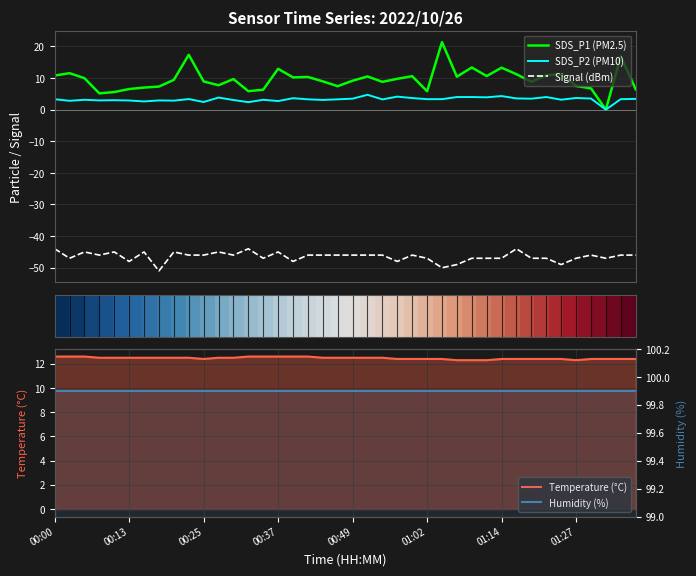

True or false: Humidity (%) has more than 1 points higher than both neighbors.

False